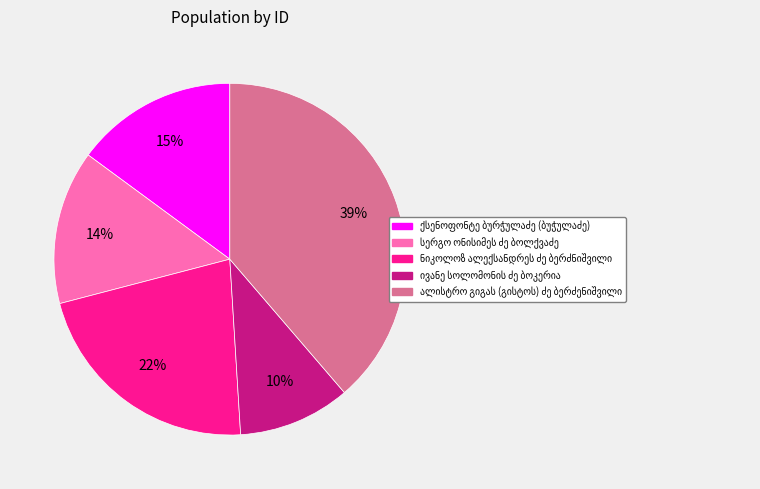

Is there a majority slice in this chart?

No